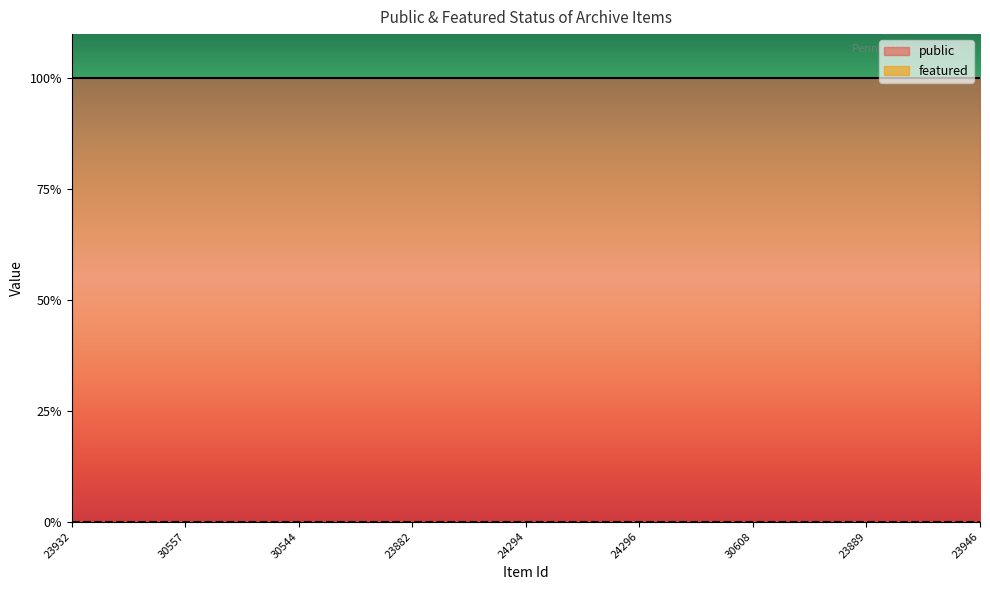

True or false: featured and public cross at least once.

False